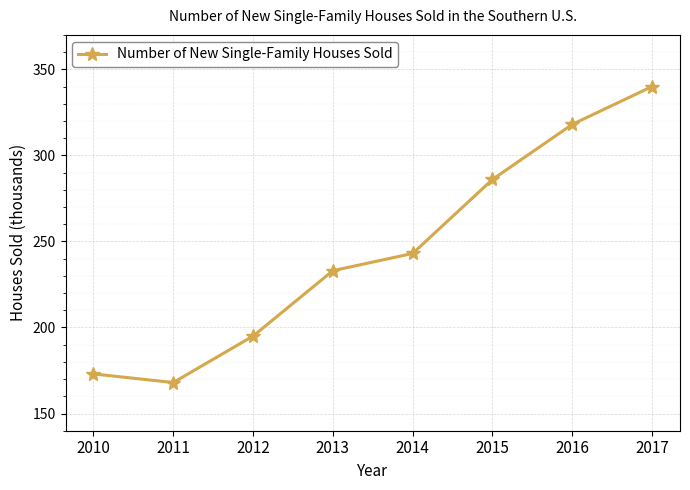

Which label corresponds to the largest value in the chart?

2017